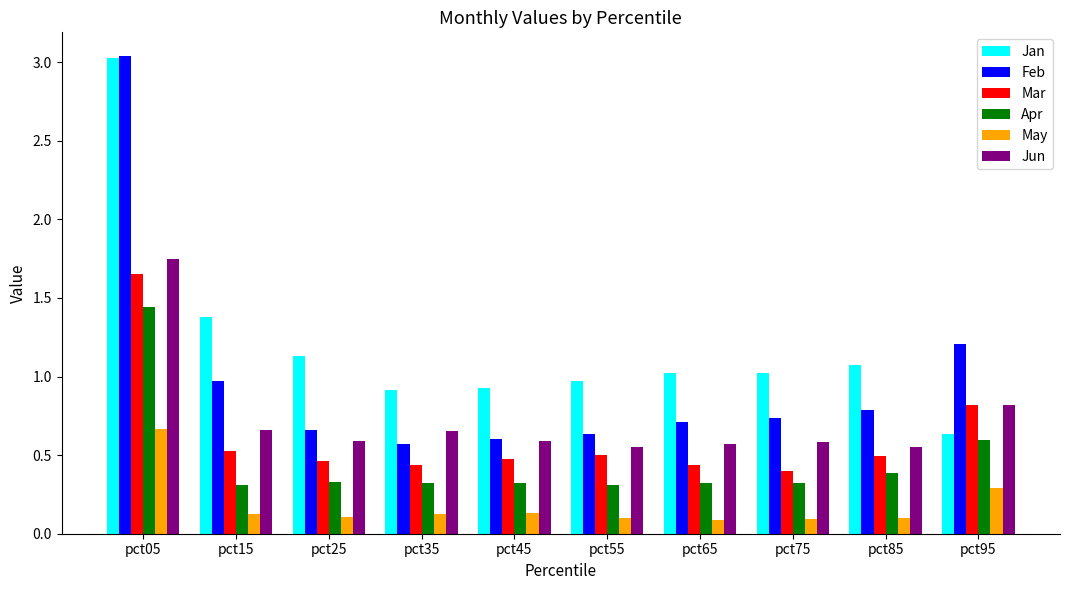

How many Apr values are between 0 and 1?

9